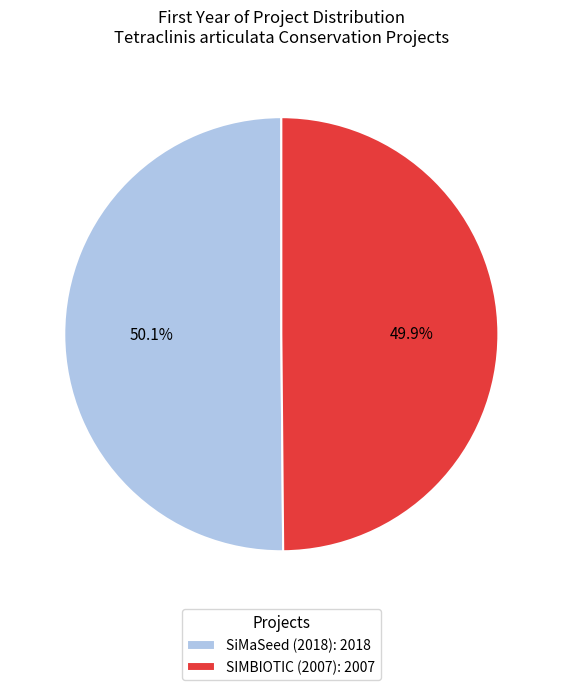

What is the ratio of the value at SiMaSeed (2018): 2018 to the value at SIMBIOTIC (2007): 2007?

1.0